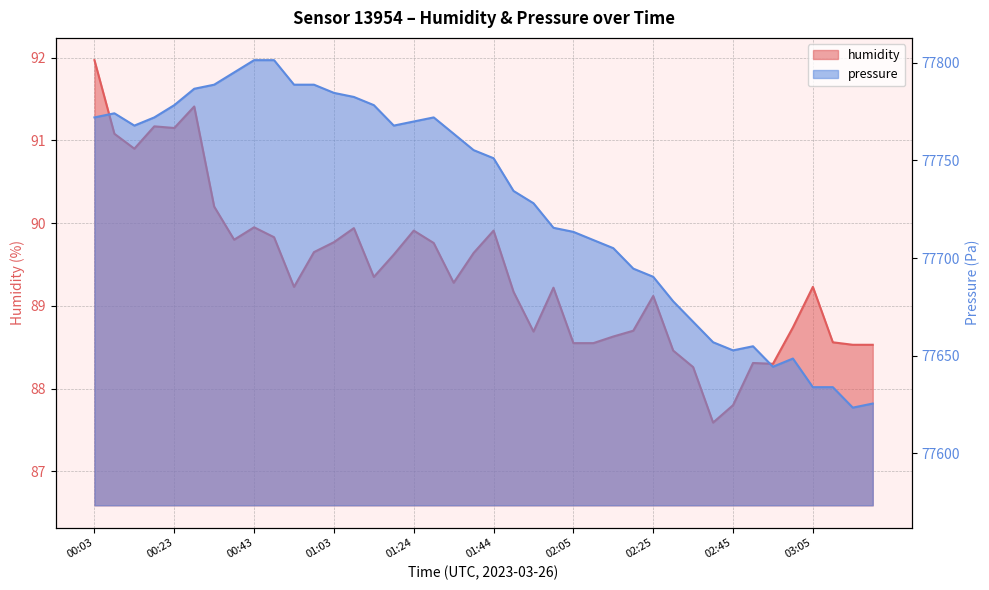

Rank the series at 02:25 from lowest to highest value.

humidity, pressure